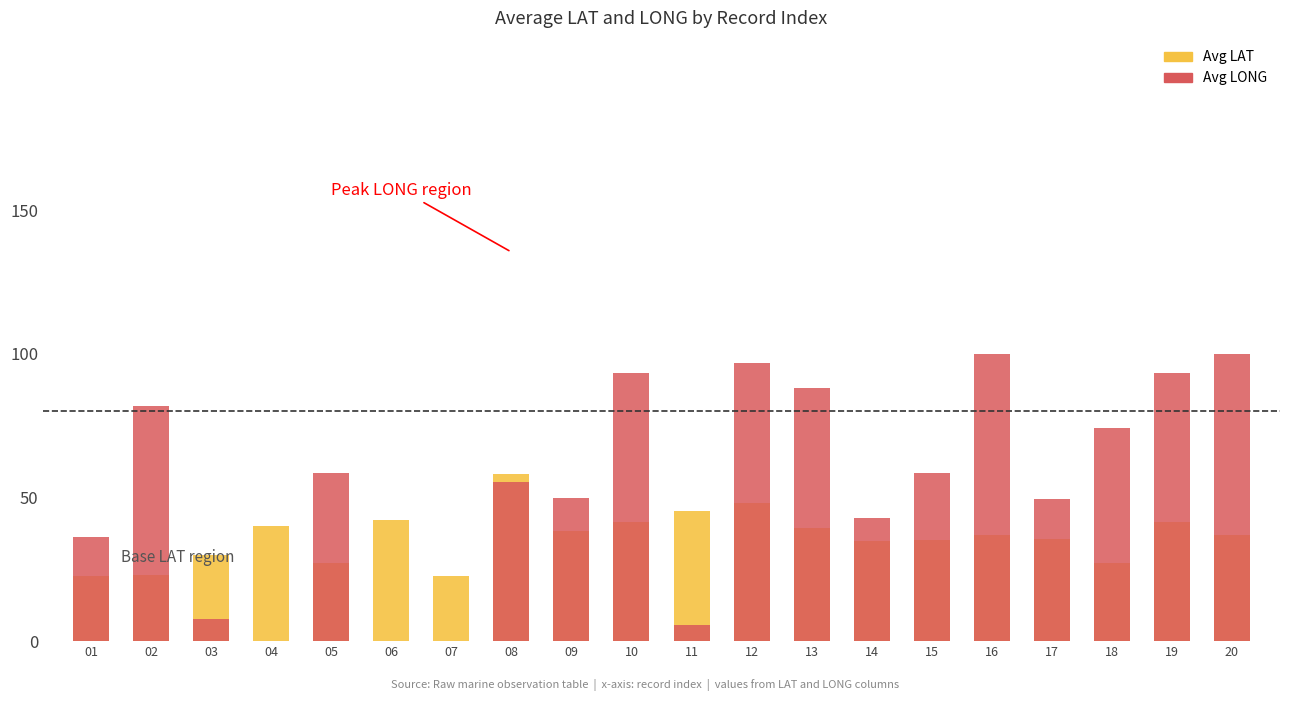

Rank the series at 19 from highest to lowest value.

Avg LONG, Avg LAT